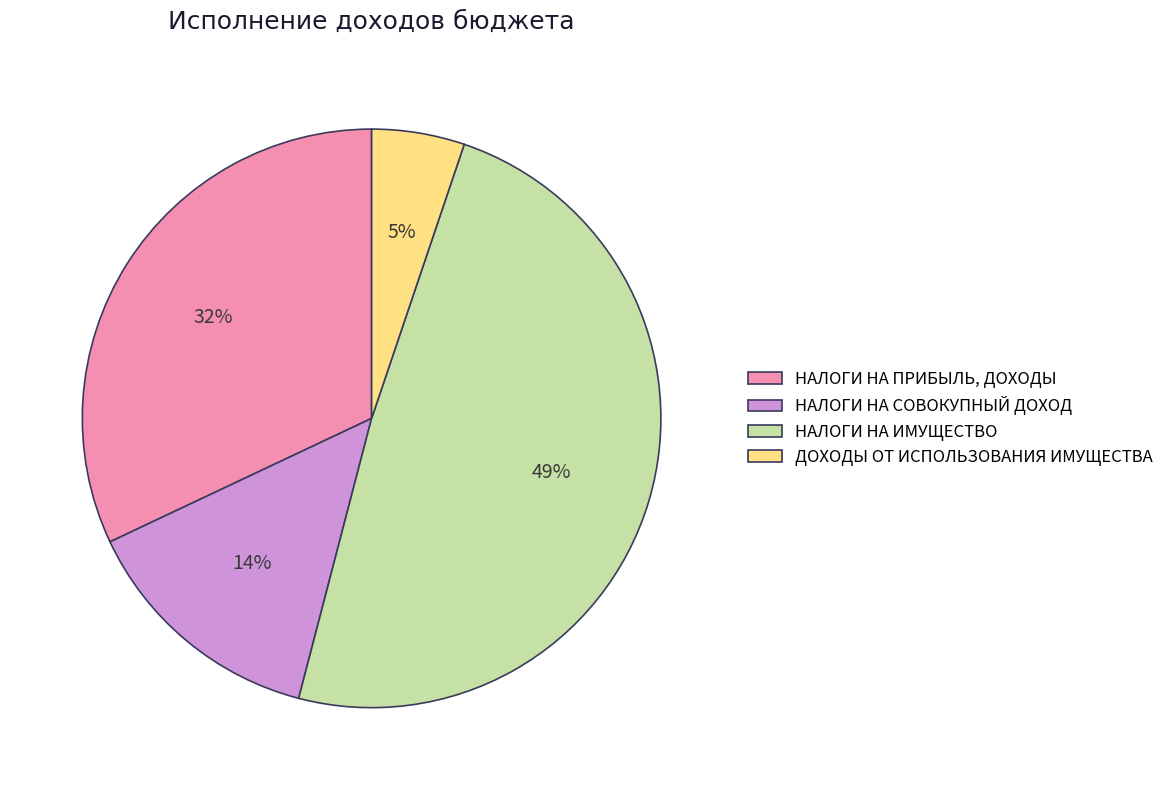

Does any single category account for the majority?

No